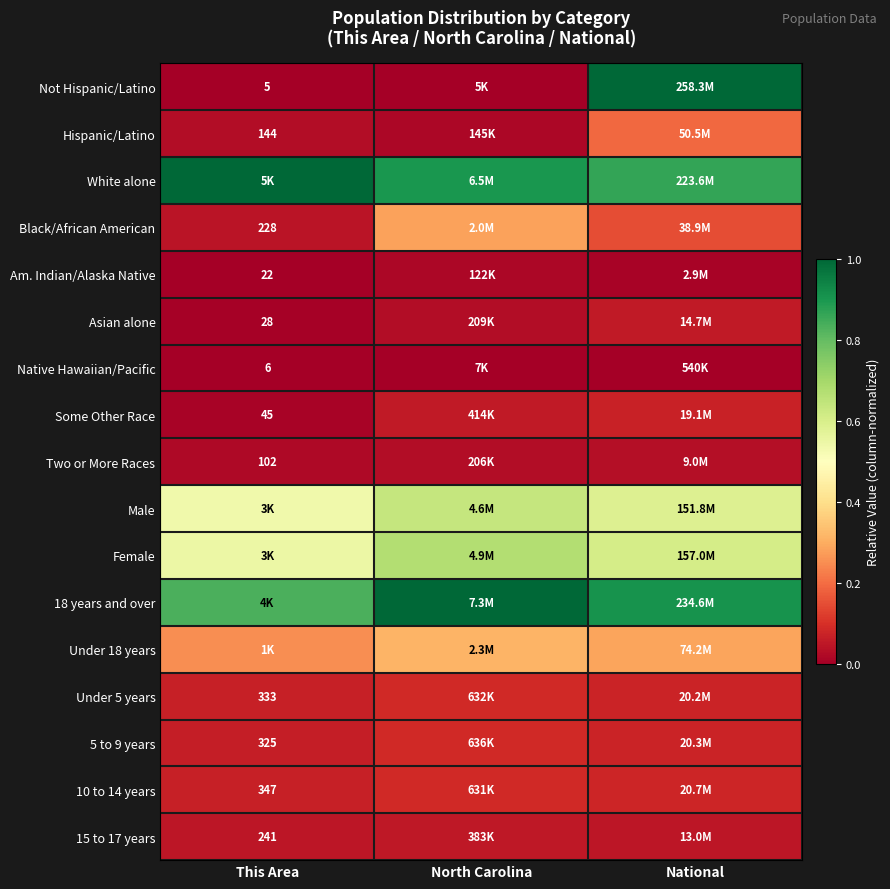

True or false: 10 to 14 years has a value of 0.1 at North Carolina.

True